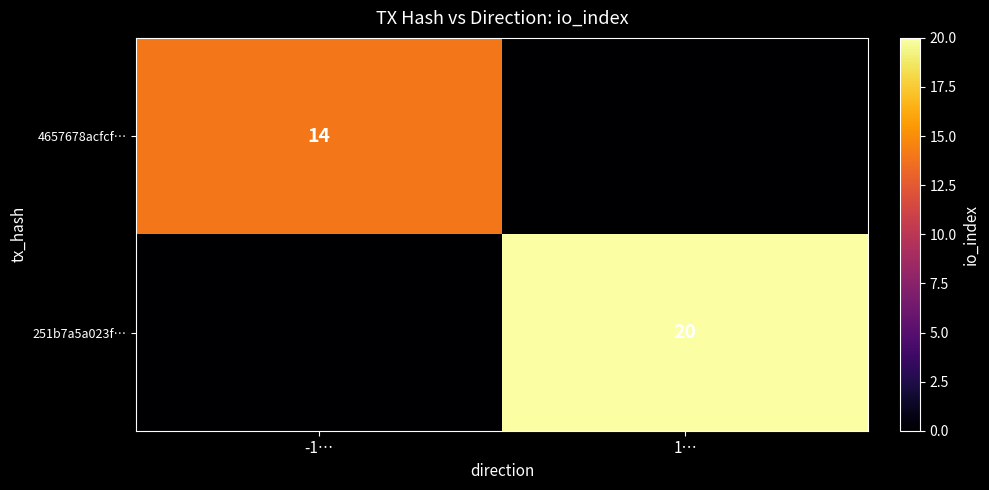

What is the greatest value displayed?

20